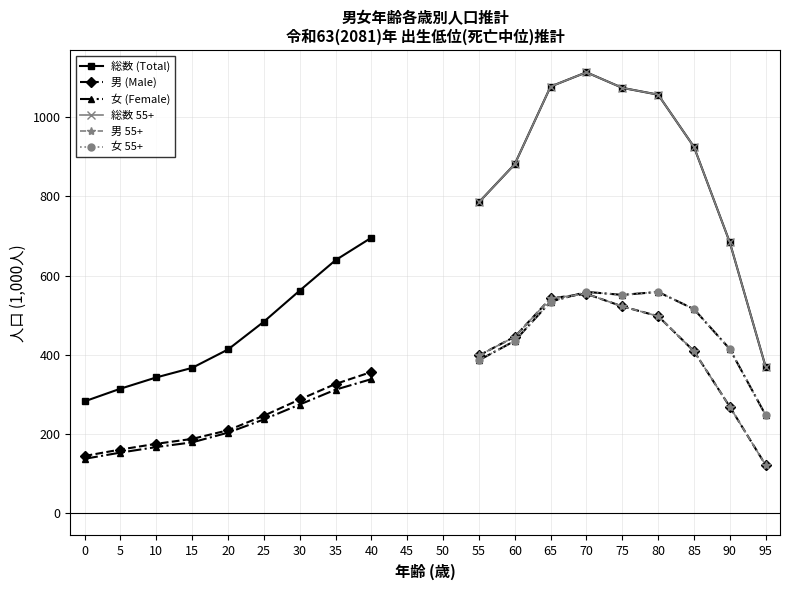

Is it true that 男 (Male) equals 43.5 at 5?

False